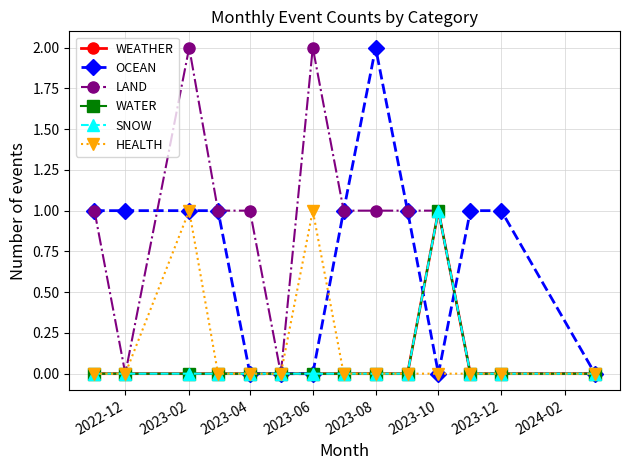

Does the chart have visible grid lines?

Yes